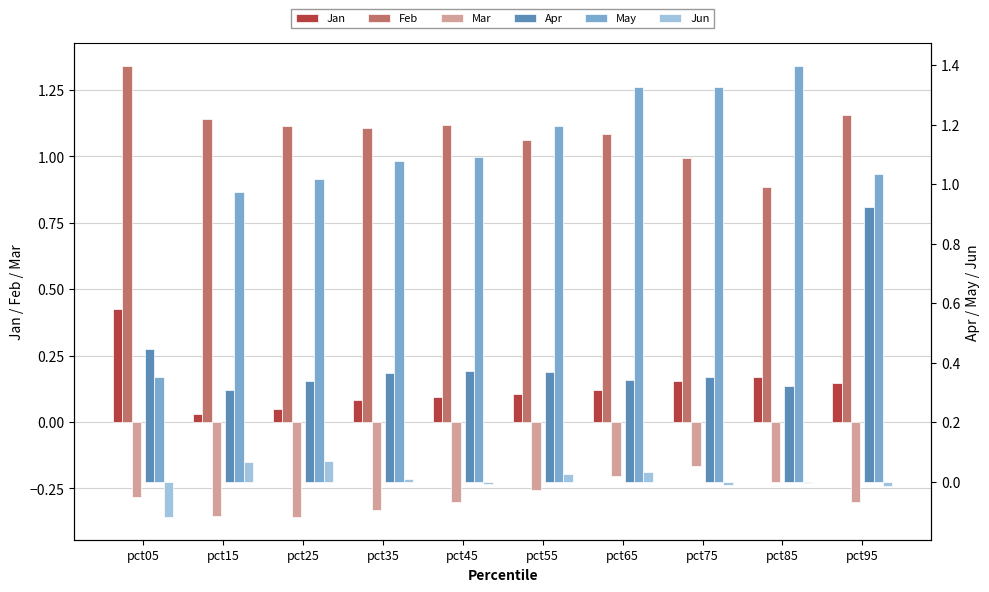

Count the number of data series in this chart.

6